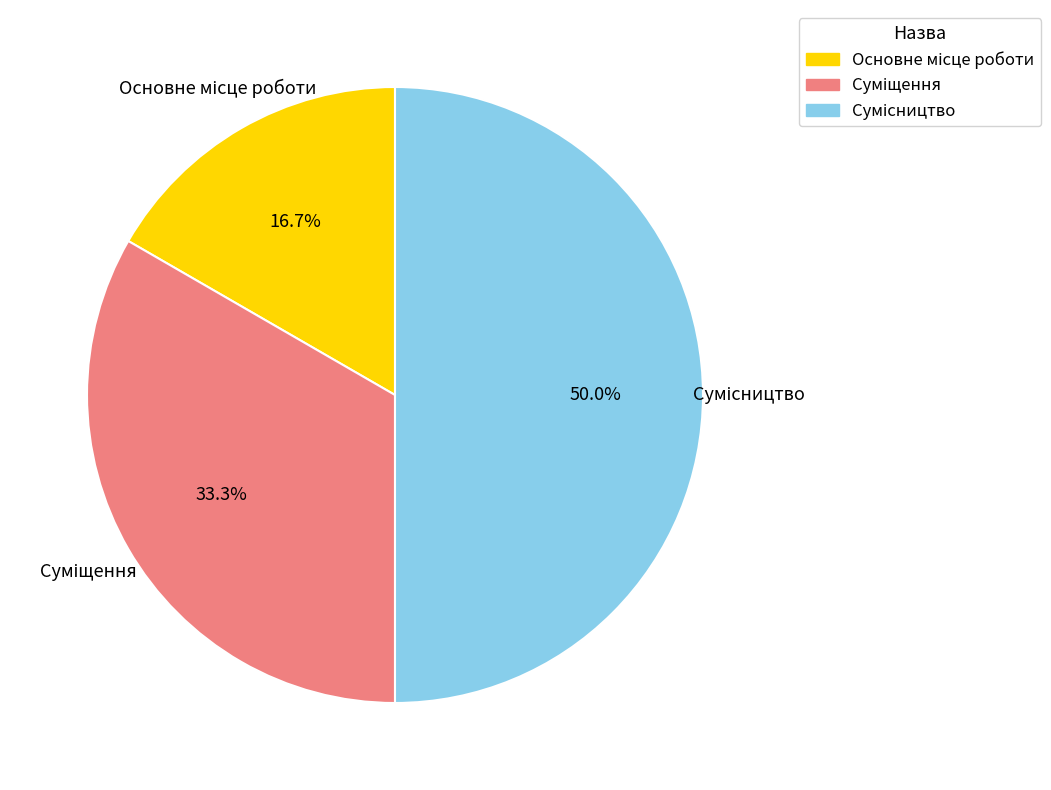

How many slices are in this pie chart?

3